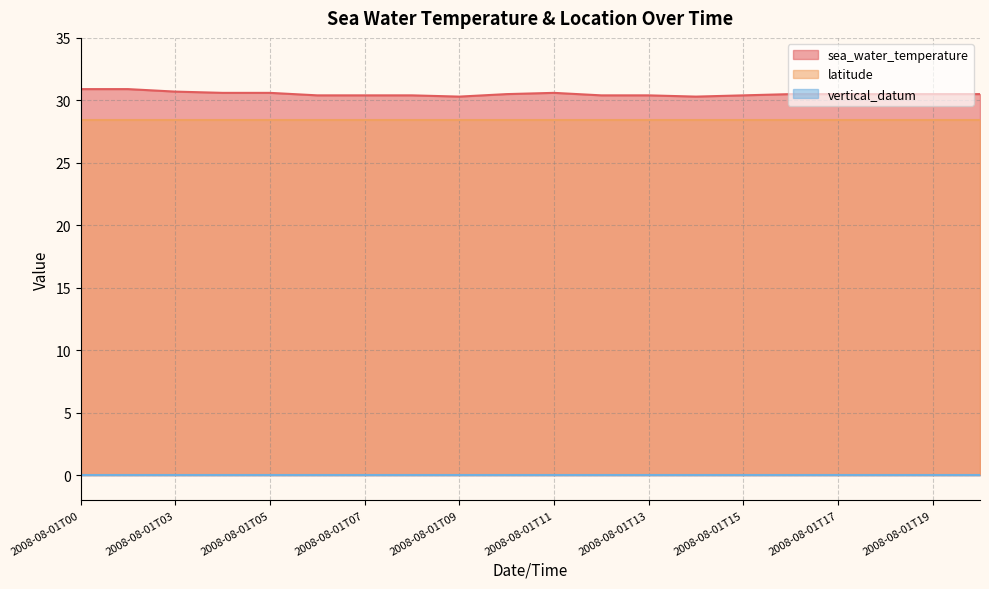

At which category is the sum across all series the highest?

2008-08-01T00